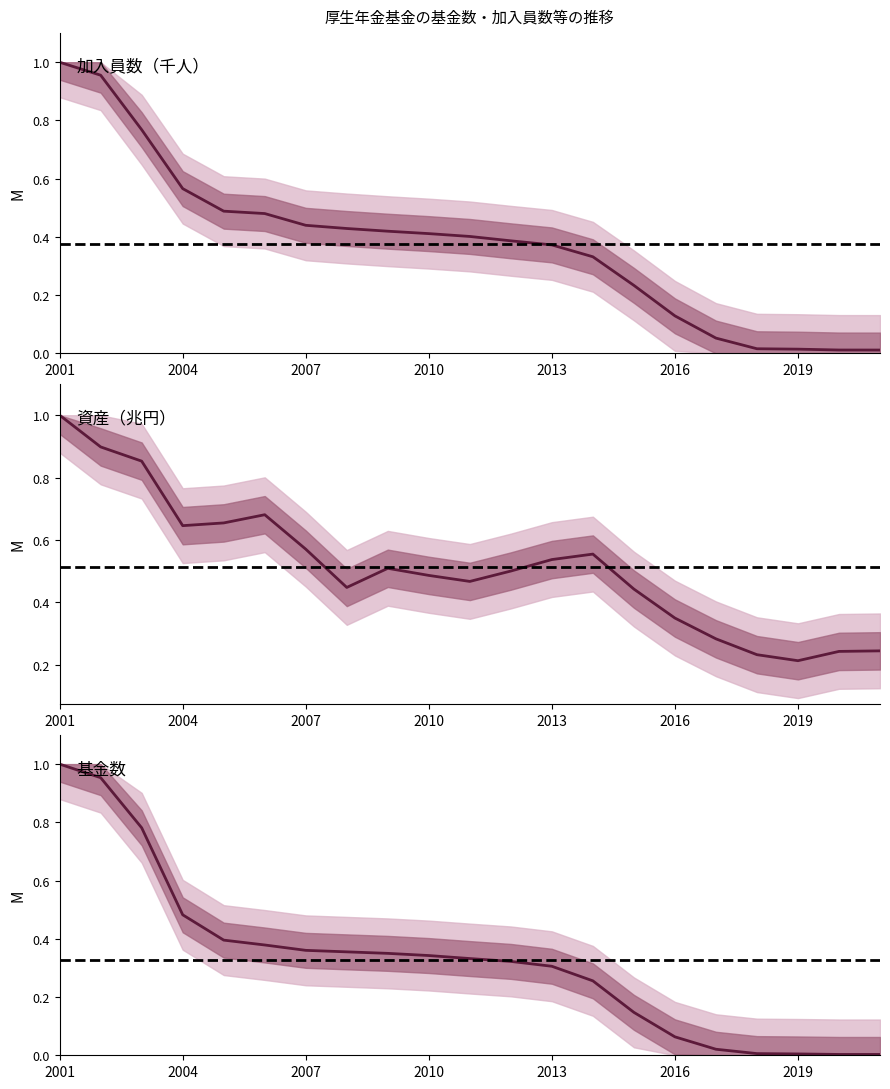

At how many categories does at least one series exceed 0?

21